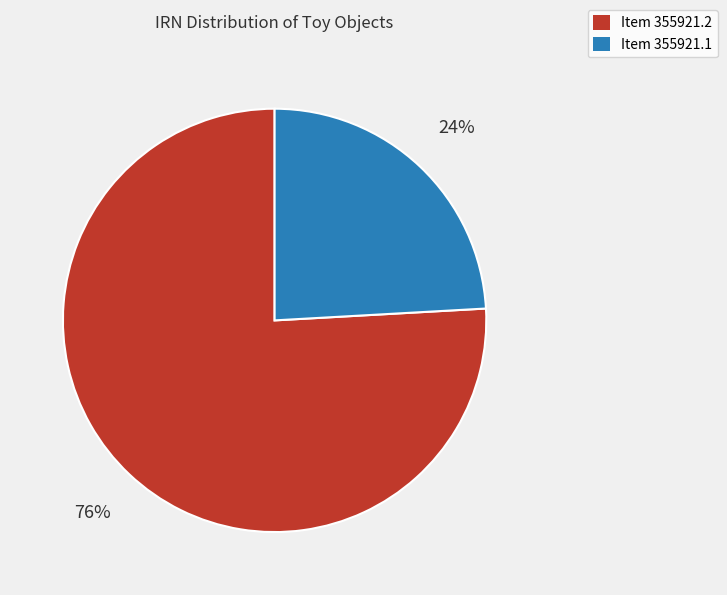

How many slices are in this pie chart?

2